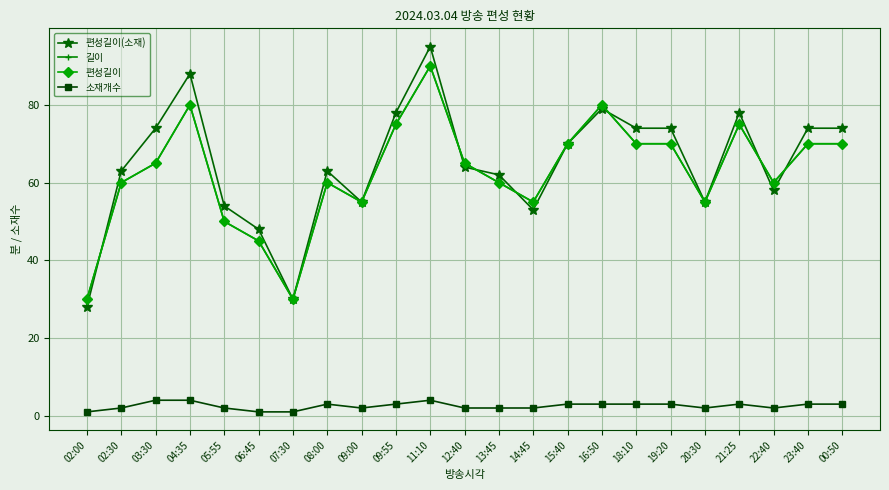

What is the label of the 21st point from the right?

03:30